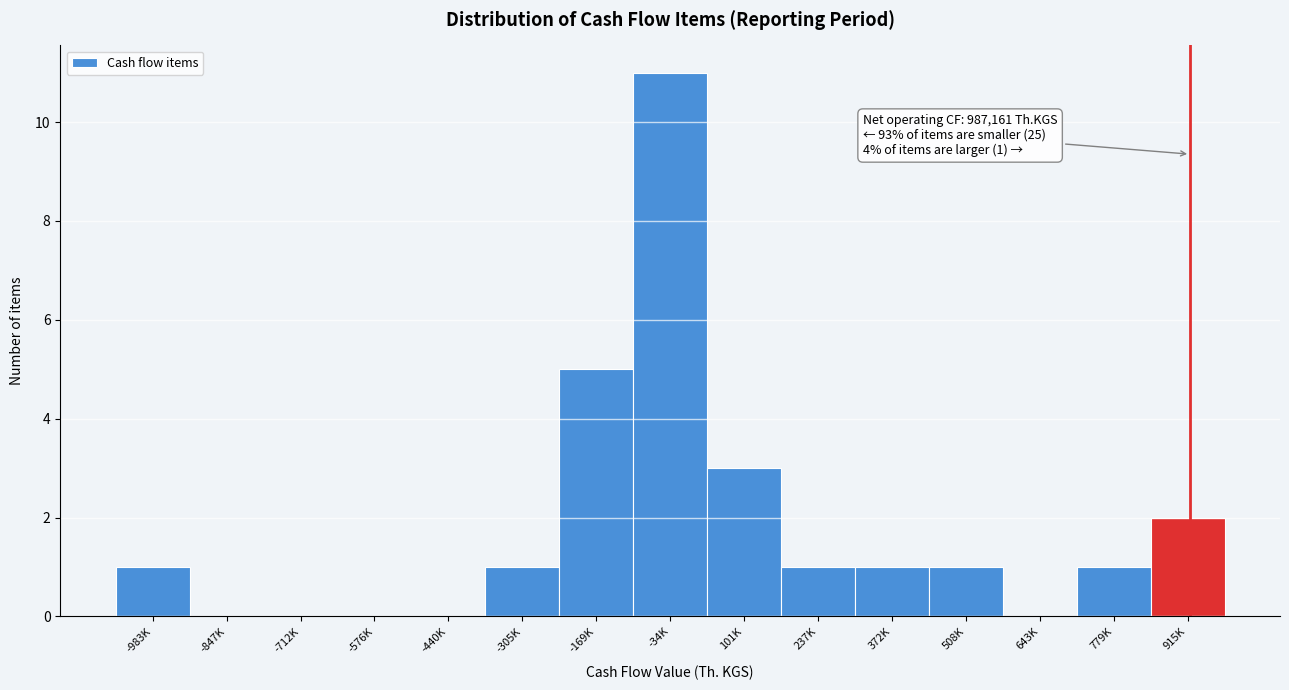

Reading left to right, what are all the values shown in this chart?

-983K=1	-847K=0	-712K=0	-576K=0	-440K=0	-305K=1	-169K=5	-34K=11	101K=3	237K=1	372K=1	508K=1	643K=0	779K=1	915K=2